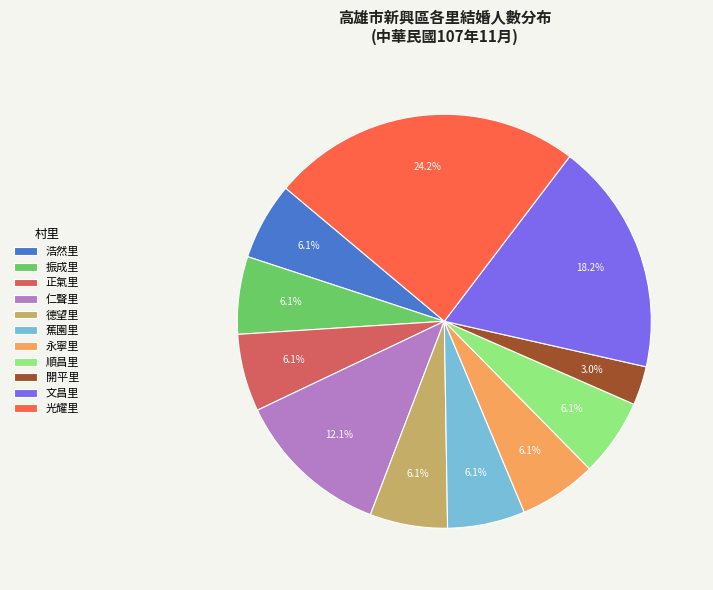

Is there a majority slice in this chart?

No